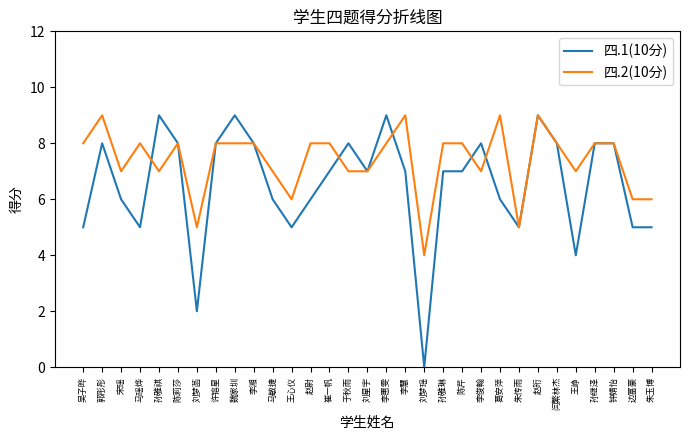

What position from the left is 赵珩?

25